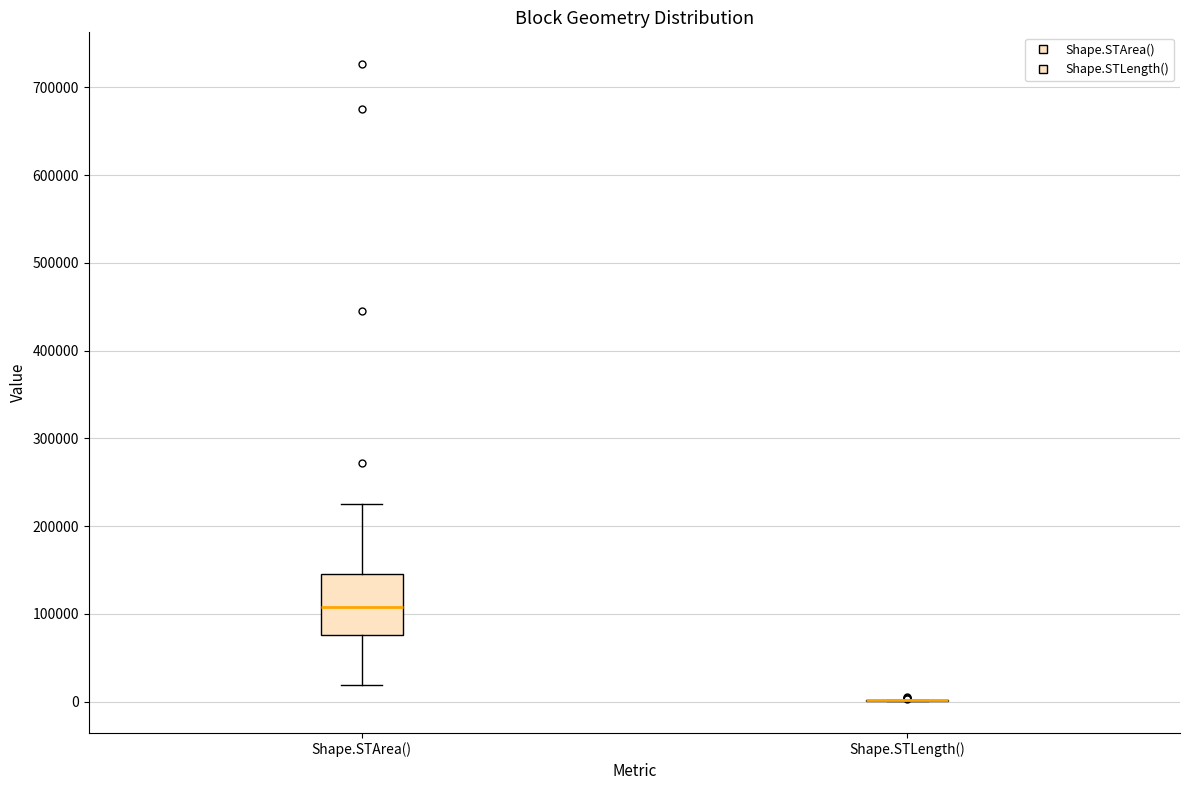

Reading left to right, read every box against the y-axis: the position of its median line, the range the box covers, and the ends of its whiskers. The values are not printed on the chart, so give them approximately, as read against the axis.

Shape.STArea(): median 110000, box 80000 to 150000, whiskers 20000 to 230000
Shape.STLength(): box collapsed to a line at 0, whiskers 0 to 0